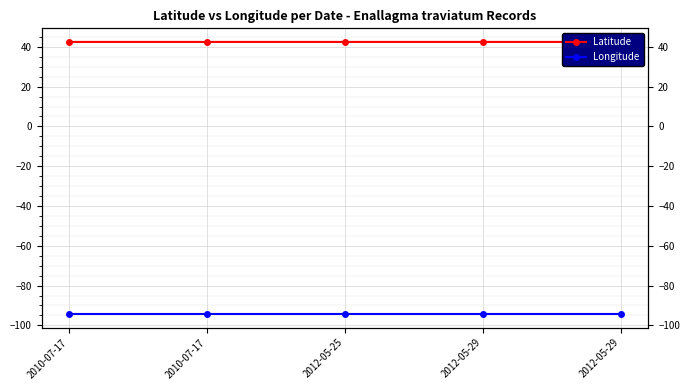

Which series has the largest total across all categories?

Latitude